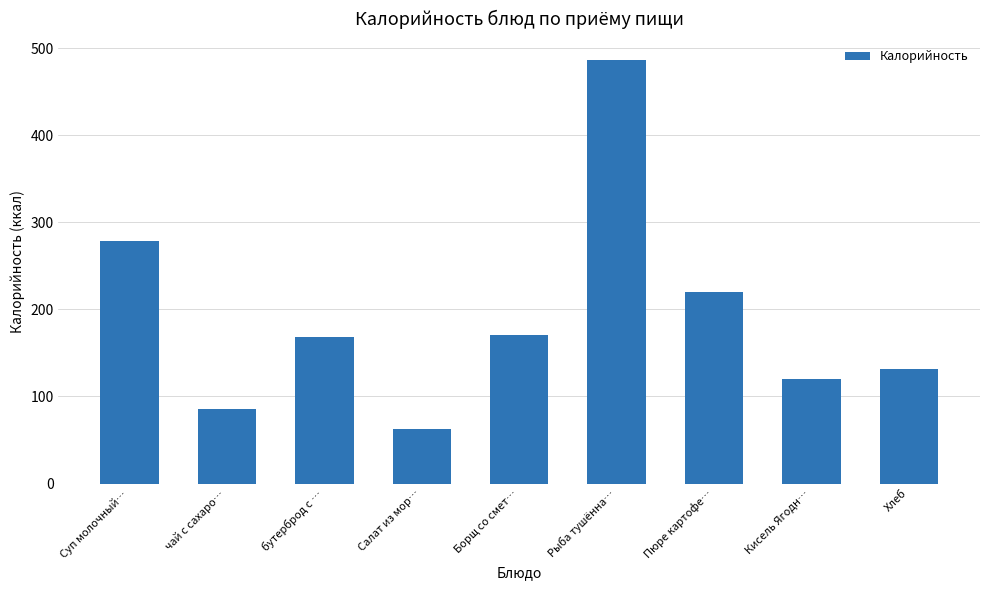

What value does the data have at Салат из мор…?

63